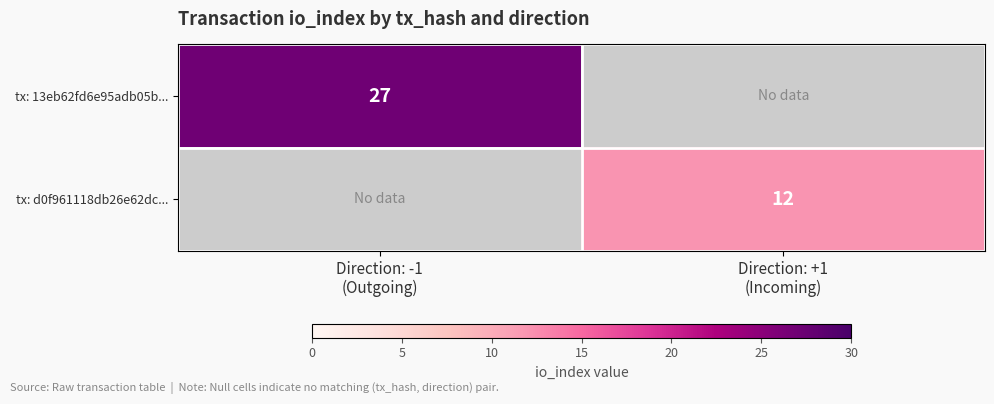

How many positive values does the tx: 13eb62fd6e95adb05b... series have?

1